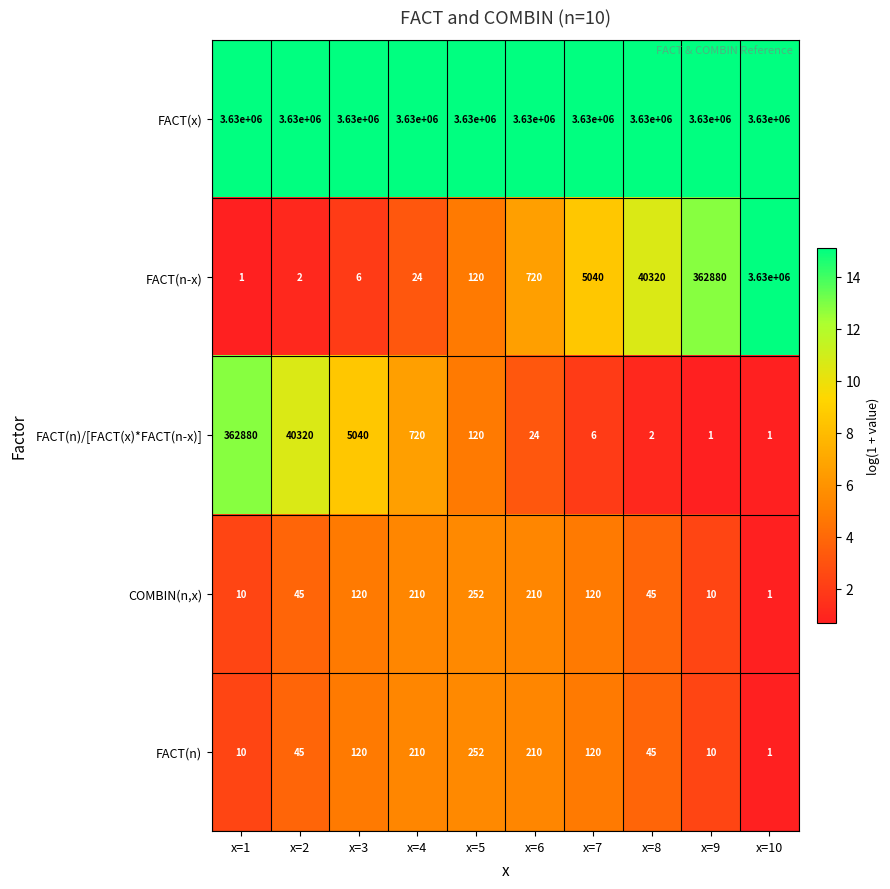

What is the difference between the maximum and second lowest values in the FACT(n)/[FACT(x)*FACT(n-x)] series?

362879